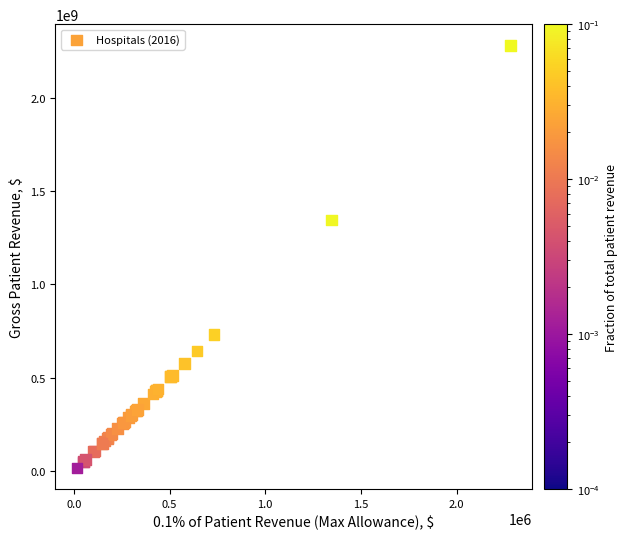

What Y value in the scatter plot is closest to 1149496300?

1345458400